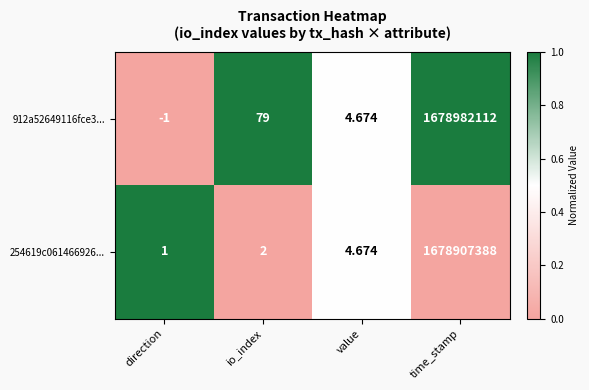

At direction, list the series in order from largest to smallest.

254619c061466926..., 912a52649116fce3...